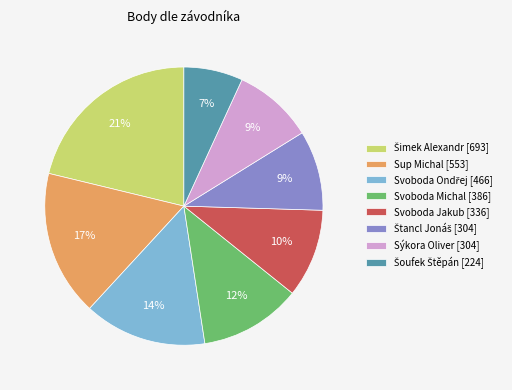

To the nearest percent, what is the difference between the largest and smallest slice percentages?

14%